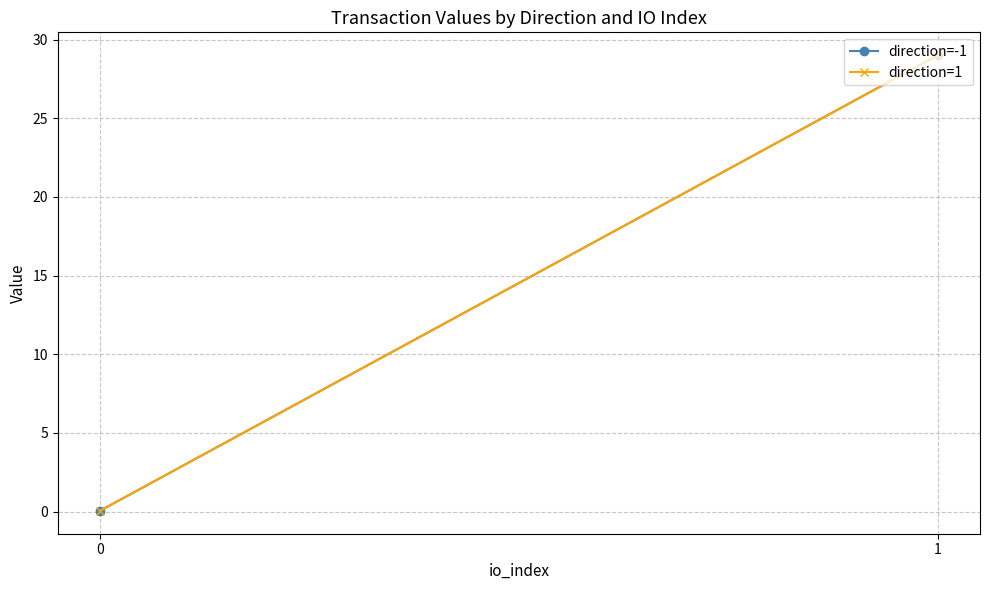

Which series changed the most between 0 and 1?

direction=-1